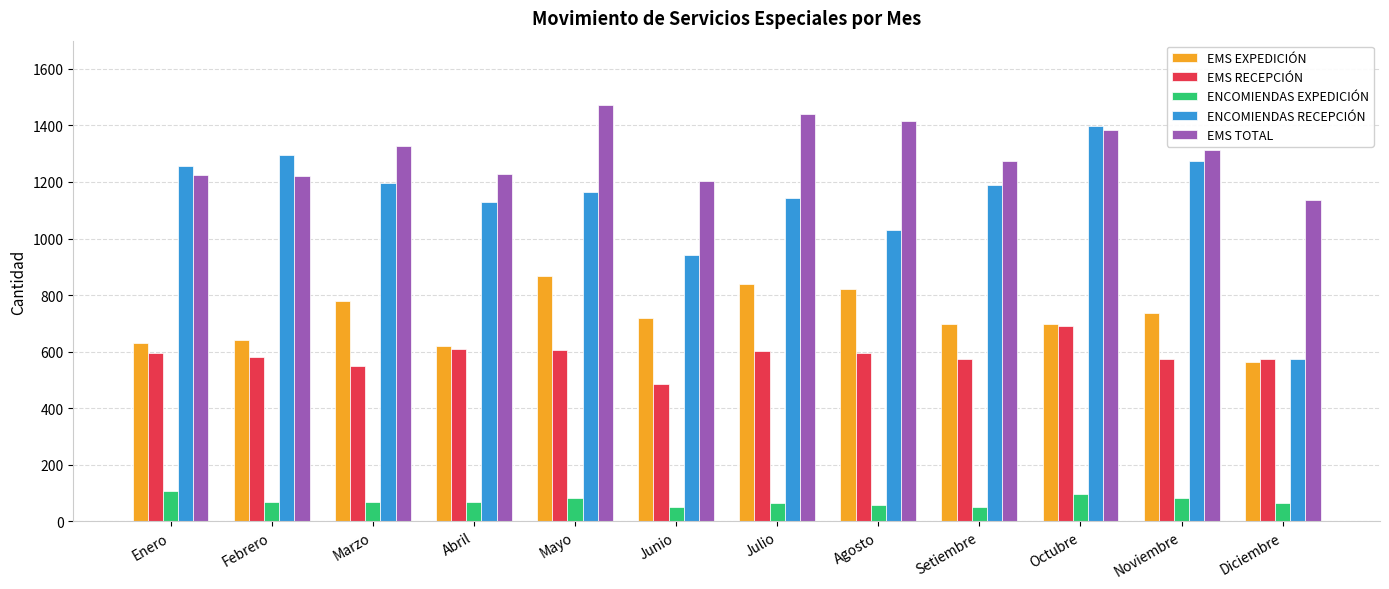

What is the sum of the EMS RECEPCIÓN values at Julio and Mayo?

1205